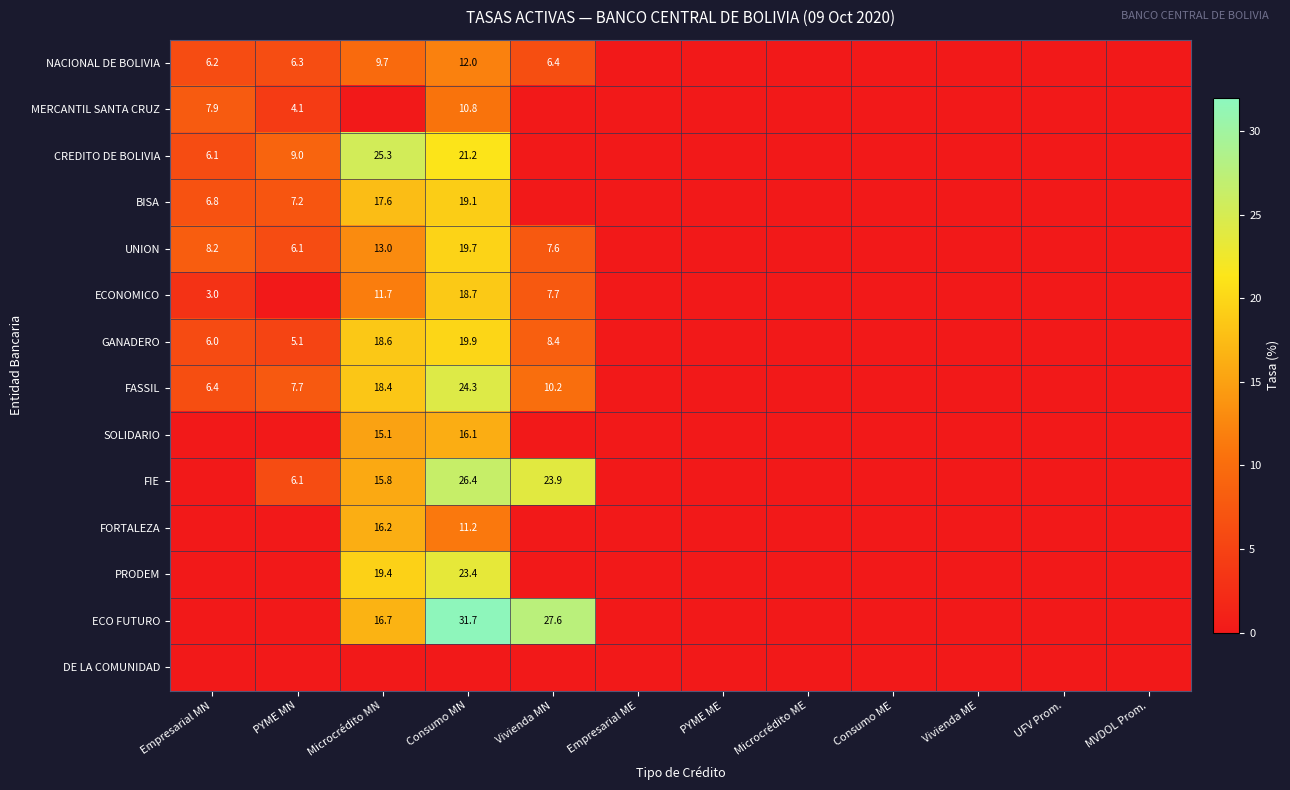

What is the difference between the MERCANTIL SANTA CRUZ values at Empresarial MN and PYME MN?

3.8